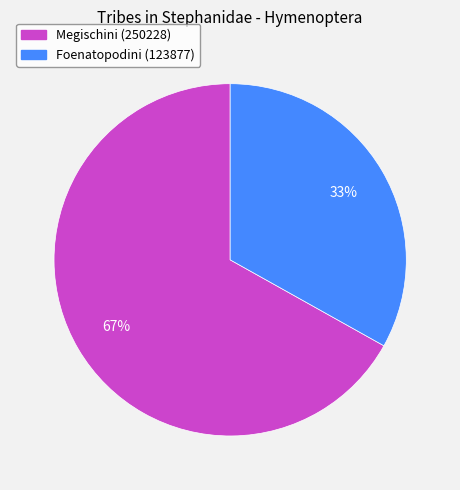

Is the sum of Foenatopodini (123877) and Megischini (250228) greater than half?

Yes